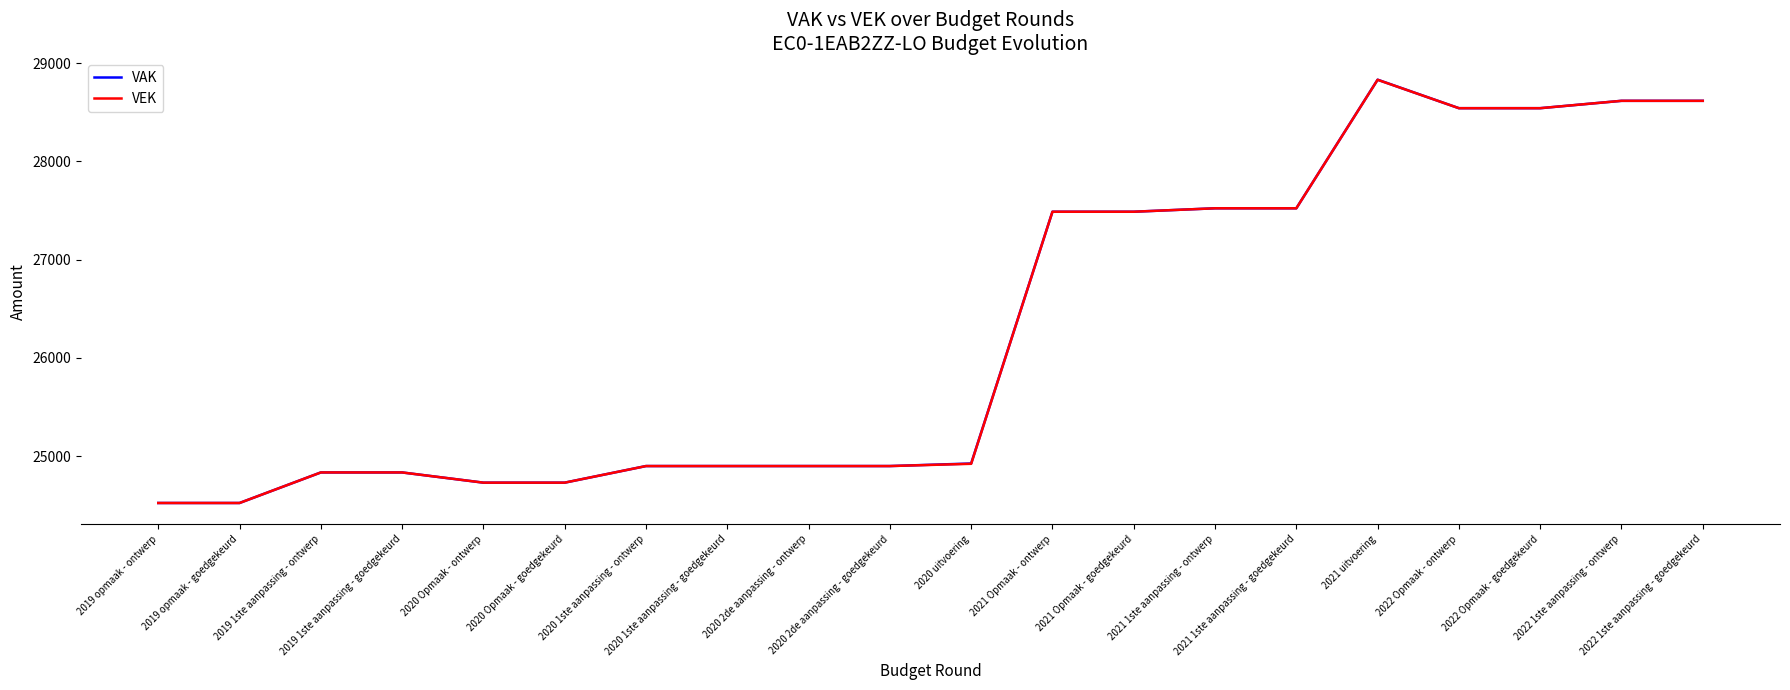

What is the smallest value displayed?

24522